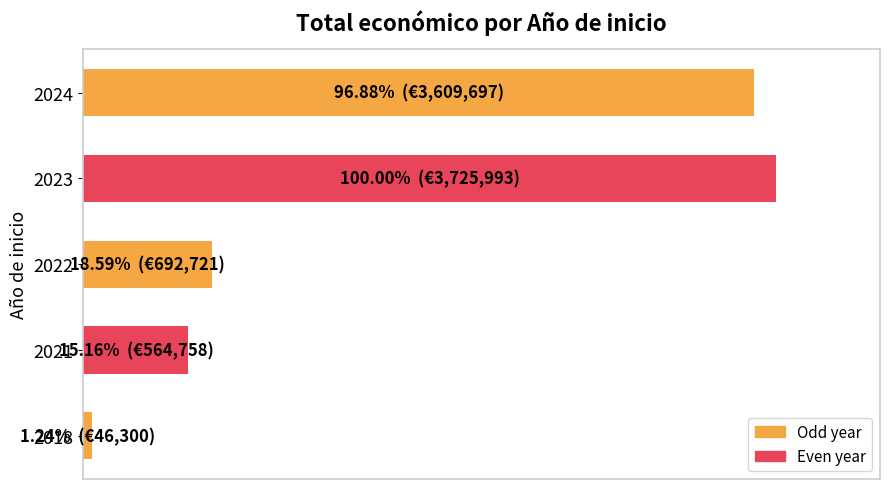

What is the greatest value displayed?

100.0